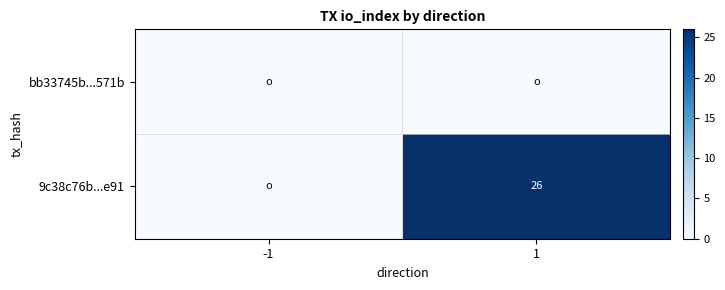

What is the spread (max minus min) of values at 1?

26